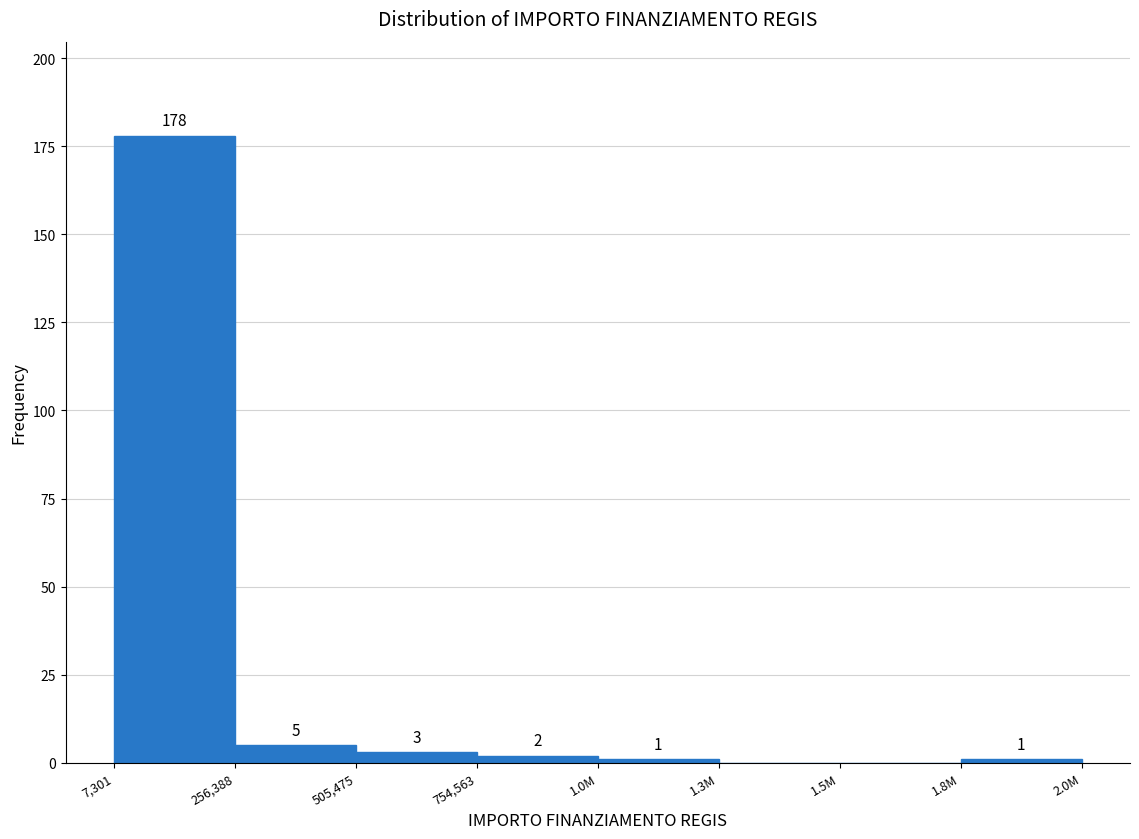

Reading right to left, transcribe all the data shown in this chart.

1.8M=1	1.5M=0	1.3M=0	1.0M=1	754,563=2	505,475=3	256,388=5	7,301=178